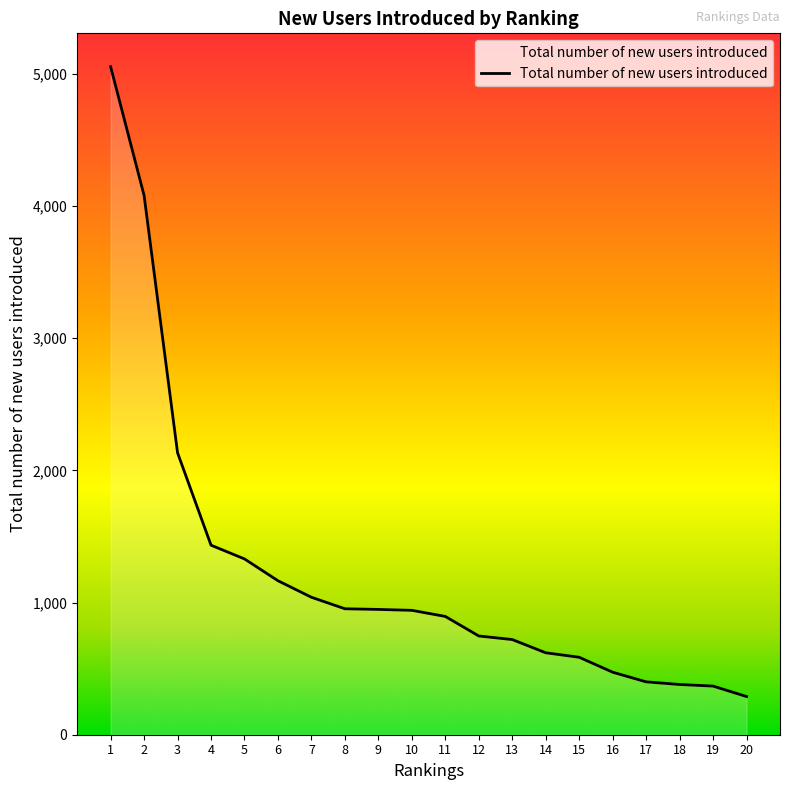

What is the minimum value shown in the chart?

289